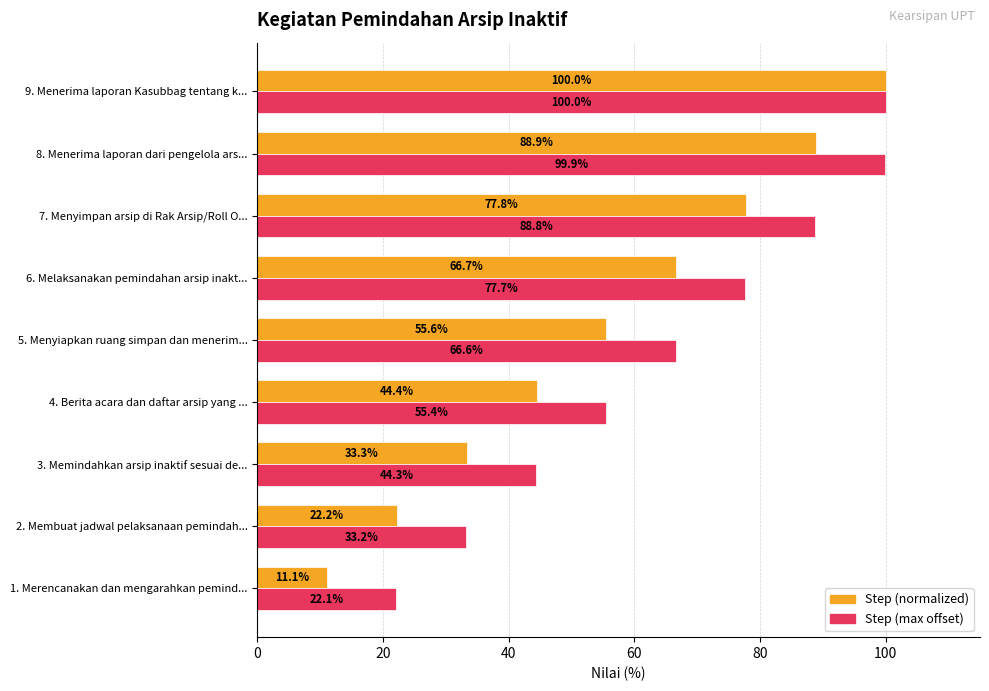

What is the spread (max minus min) of values at 8. Menerima laporan dari pengelola ars...?

11.0